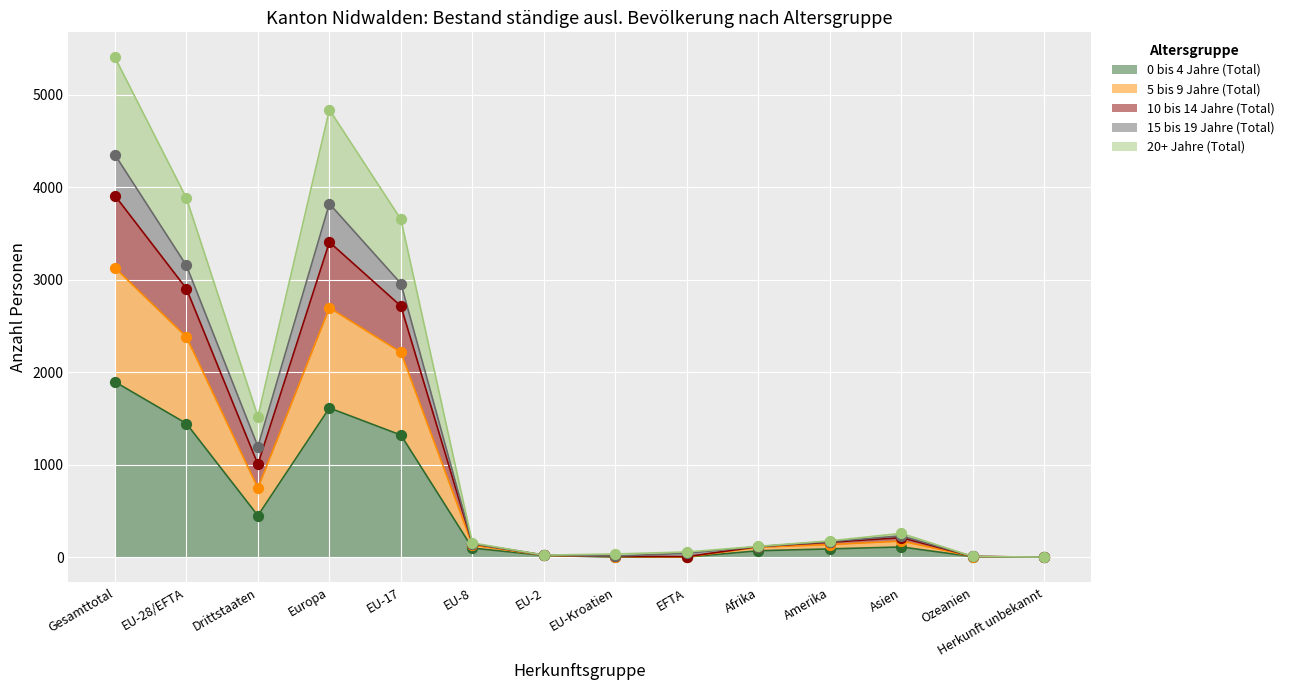

Is the value of 0 bis 4 Jahre (Total) at Gesamttotal greater than the value of 5 bis 9 Jahre (Total) at Gesamttotal?

No